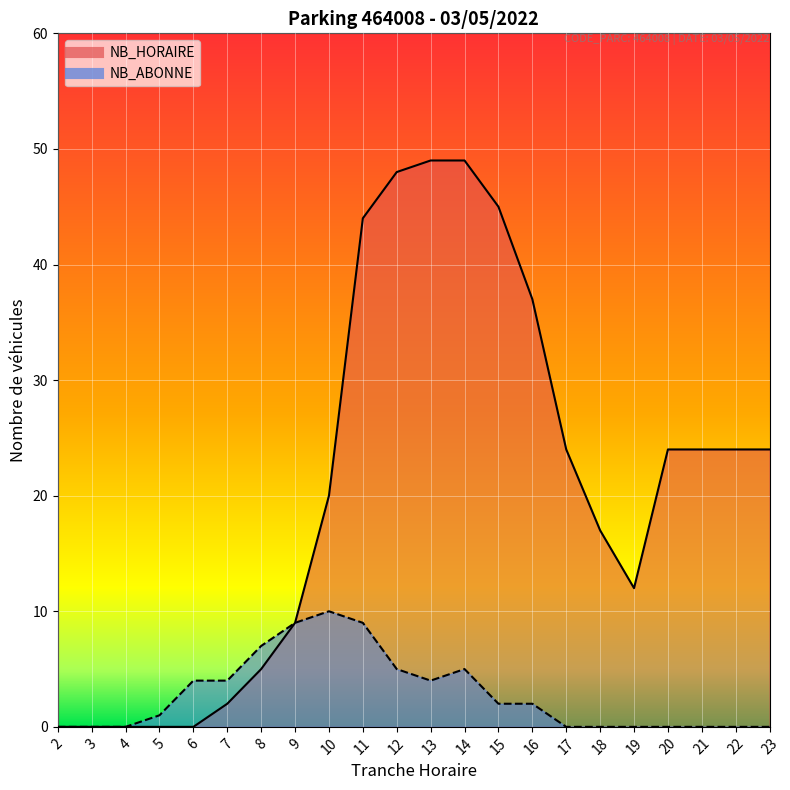

Reading left to right, transcribe all the data shown in this chart.

NB_HORAIRE: 2=0	3=0	4=0	5=0	6=0	7=2	8=5	9=9	10=20	11=44	12=48	13=49	14=49	15=45	16=37	17=24	18=17	19=12	20=24	21=24	22=24	23=24
NB_ABONNE: 2=0	3=0	4=0	5=1	6=4	7=4	8=7	9=9	10=10	11=9	12=5	13=4	14=5	15=2	16=2	17=0	18=0	19=0	20=0	21=0	22=0	23=0